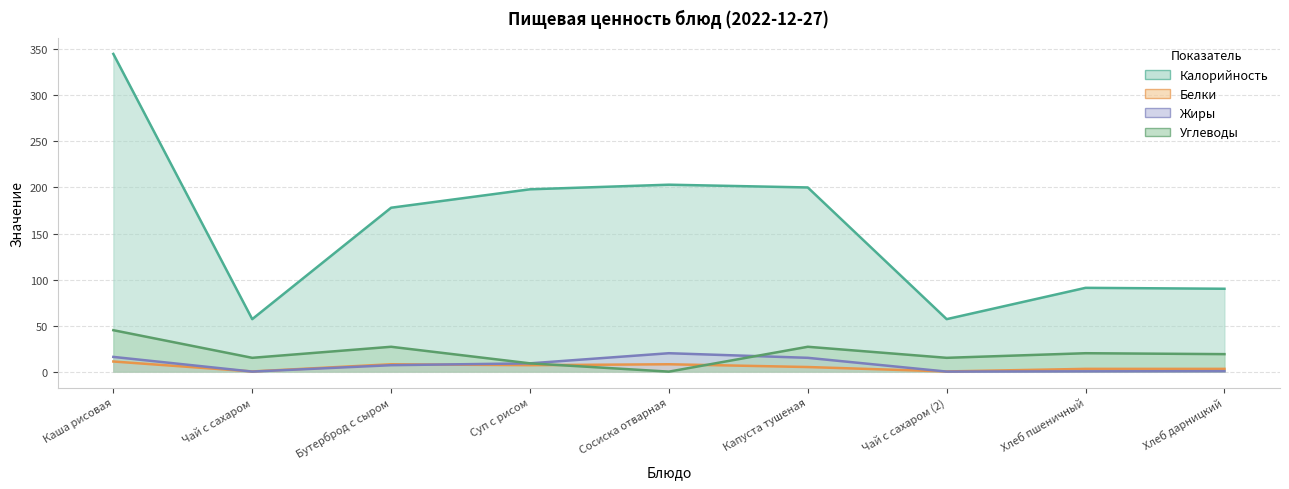

What is the sum of the Углеводы (line) values at Бутерброд с сыром and Каша рисовая?

72.0